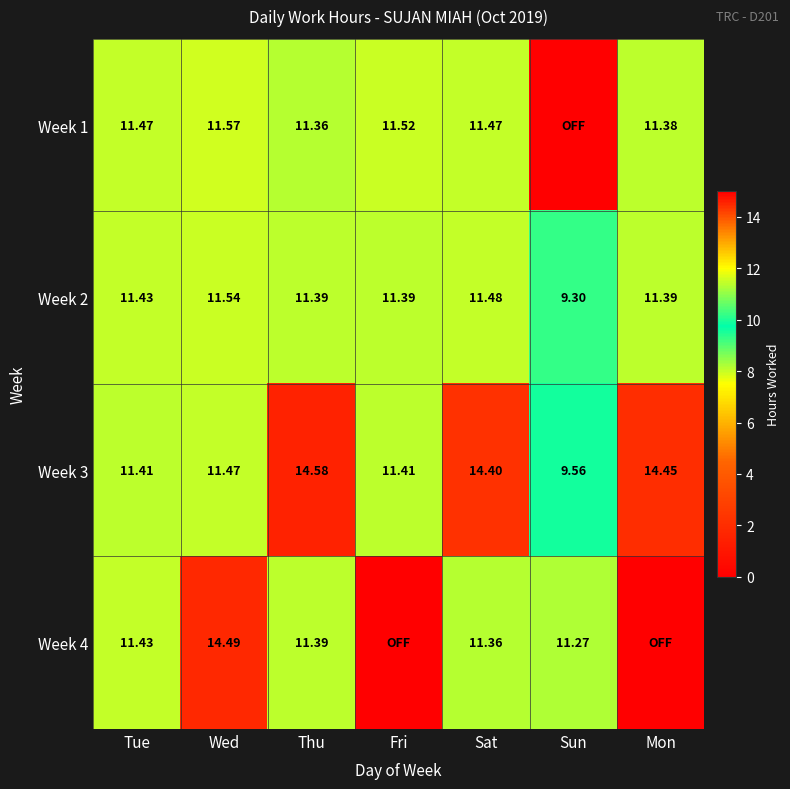

What is the minimum value for Week 2?

9.3